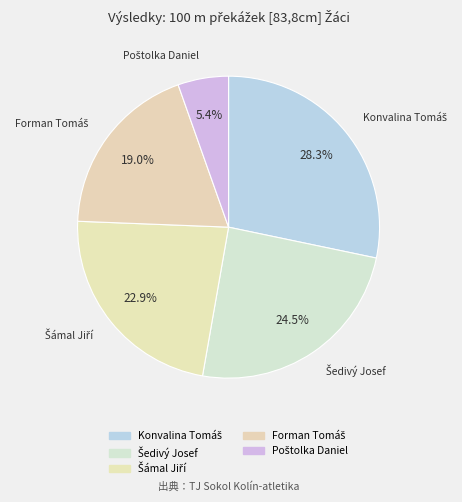

Count the number of slices in the pie.

5